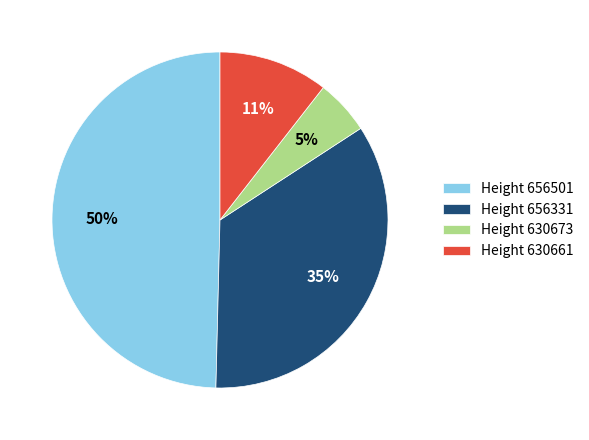

To the nearest percent, what is the average slice percentage?

25%